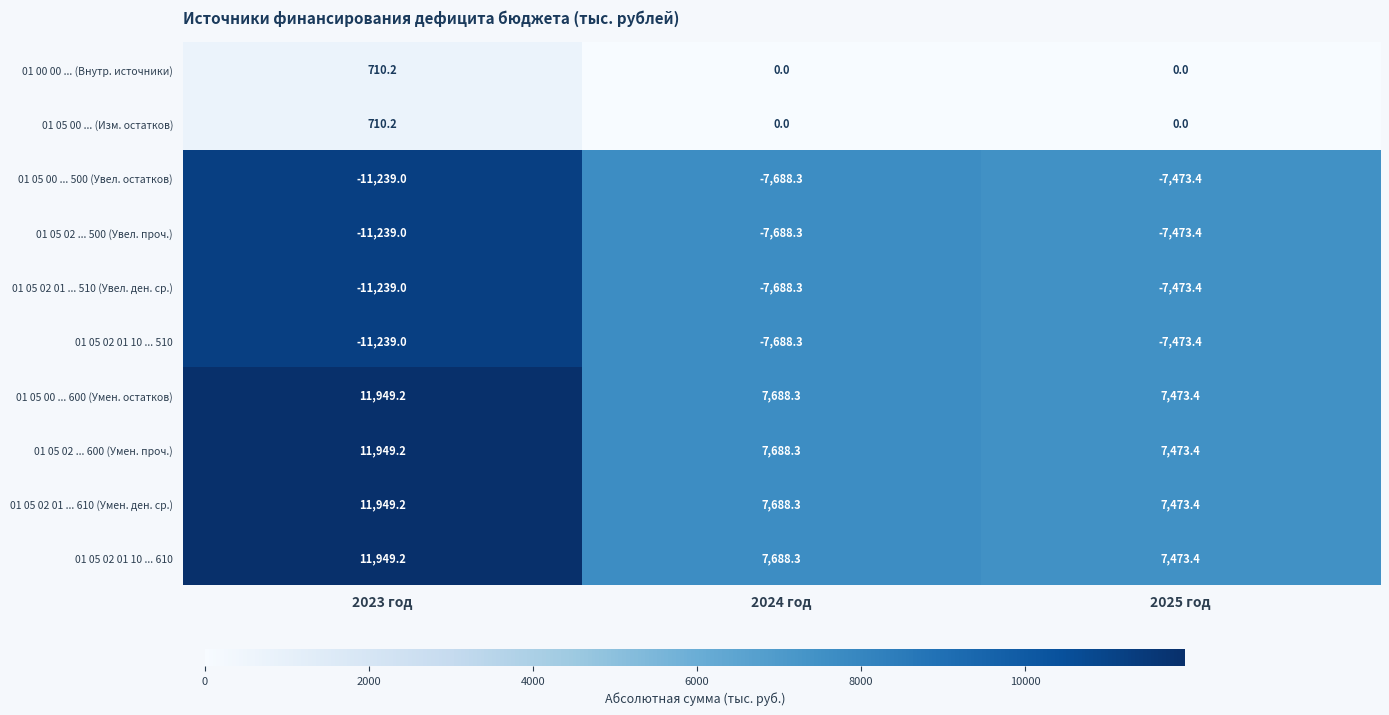

What is the minimum value for 01 05 00 ... 500 (Увел. остатков)?

-11239.0